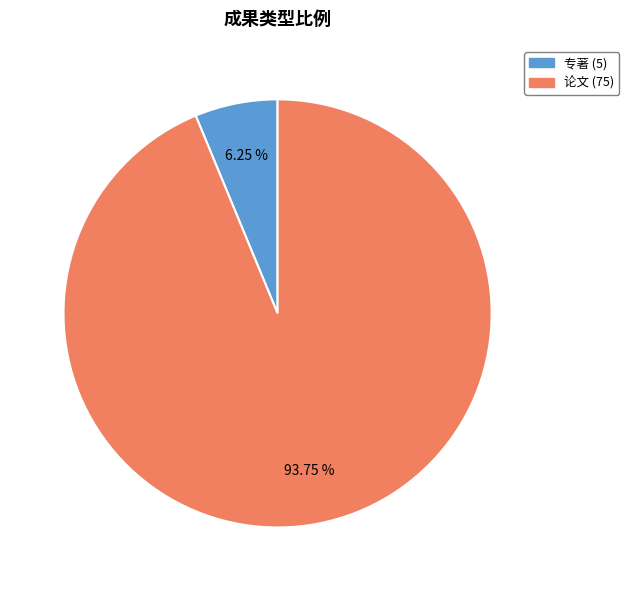

Approximately how many times larger is the value at 专著 compared to 论文?

0.1